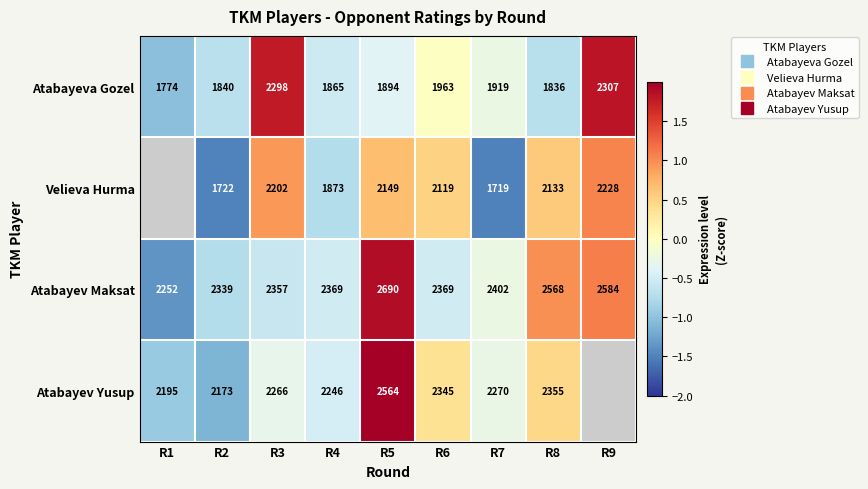

What is the lowest value of the Atabayev Maksat series?

-1.4